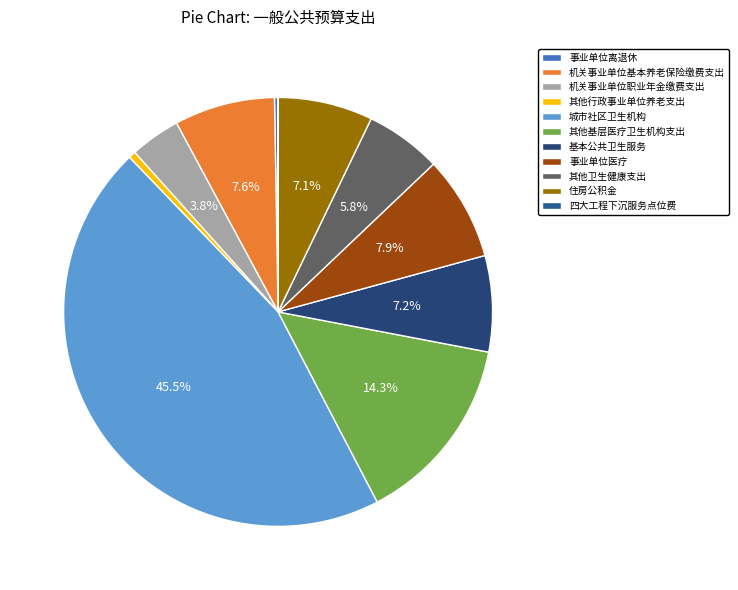

Rank the categories by value from lowest to highest.

四大工程下沉服务点位费, 事业单位离退休, 其他行政事业单位养老支出, 机关事业单位职业年金缴费支出, 其他卫生健康支出, 住房公积金, 基本公共卫生服务, 机关事业单位基本养老保险缴费支出, 事业单位医疗, 其他基层医疗卫生机构支出, 城市社区卫生机构